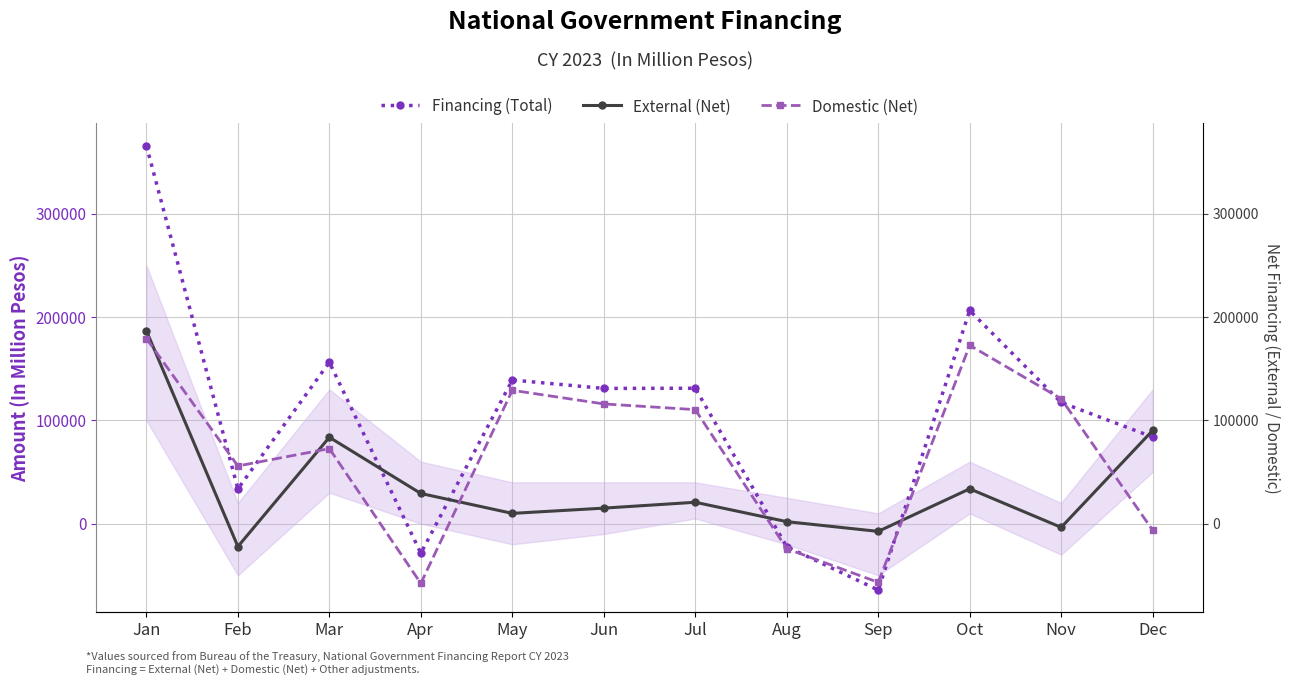

At which category is the sum across all series the highest?

Jan